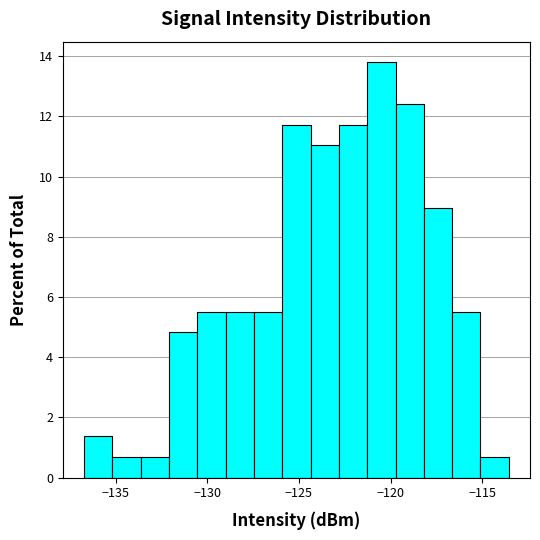

Around what value on the x-axis is the tallest bar? Give the approximate position of its centre, as read against the axis.

-120.5